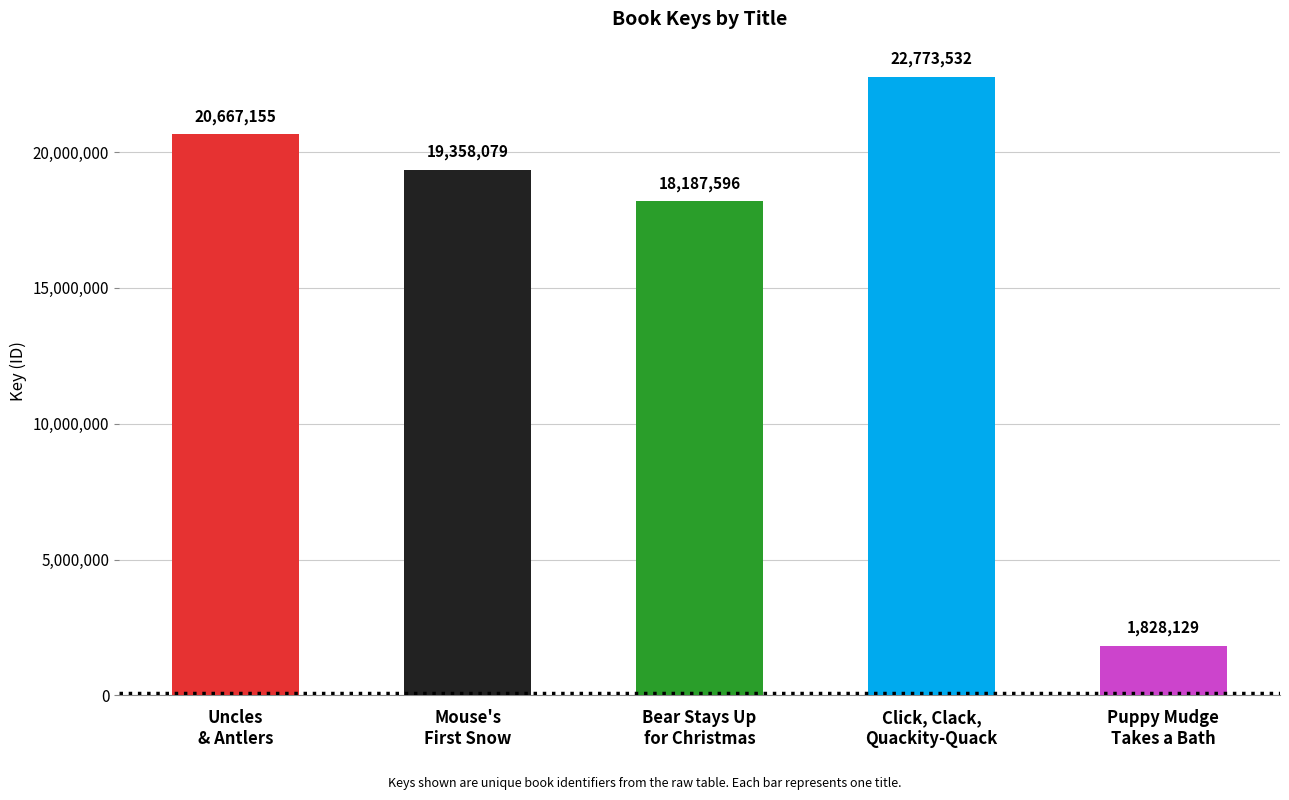

At which category does the chart reach its peak across all series?

Click, Clack, Quackity-Quack